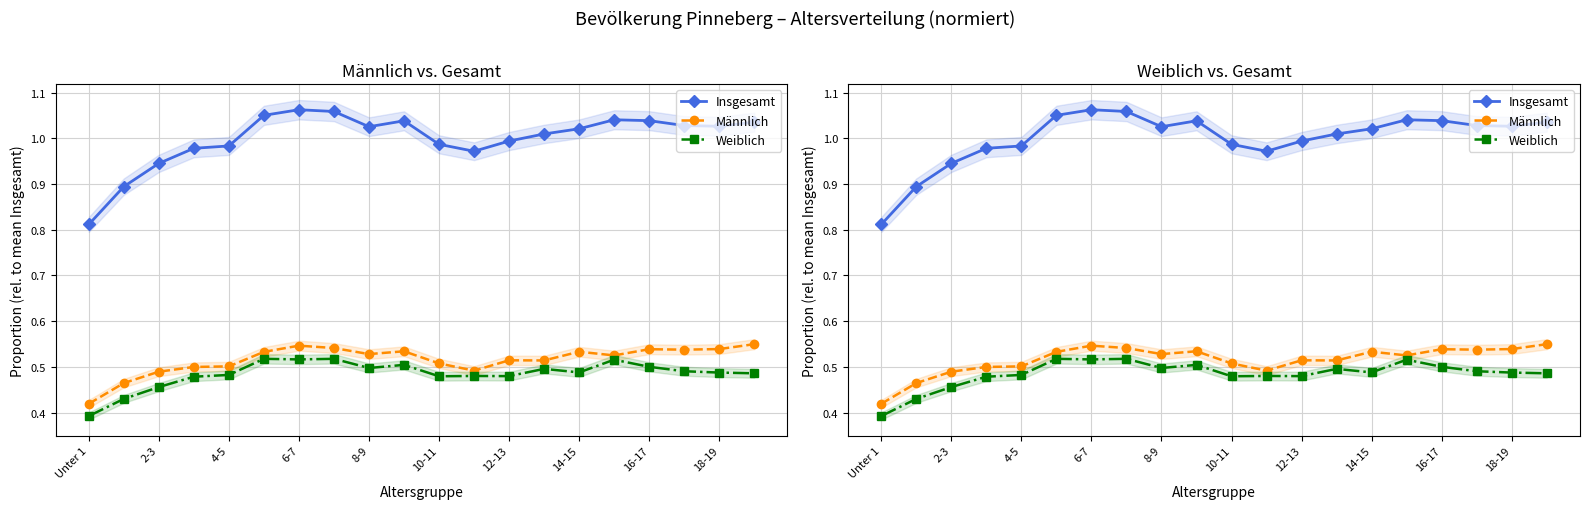

Which series changed the most between 8-9 and 16-17?

Insgesamt